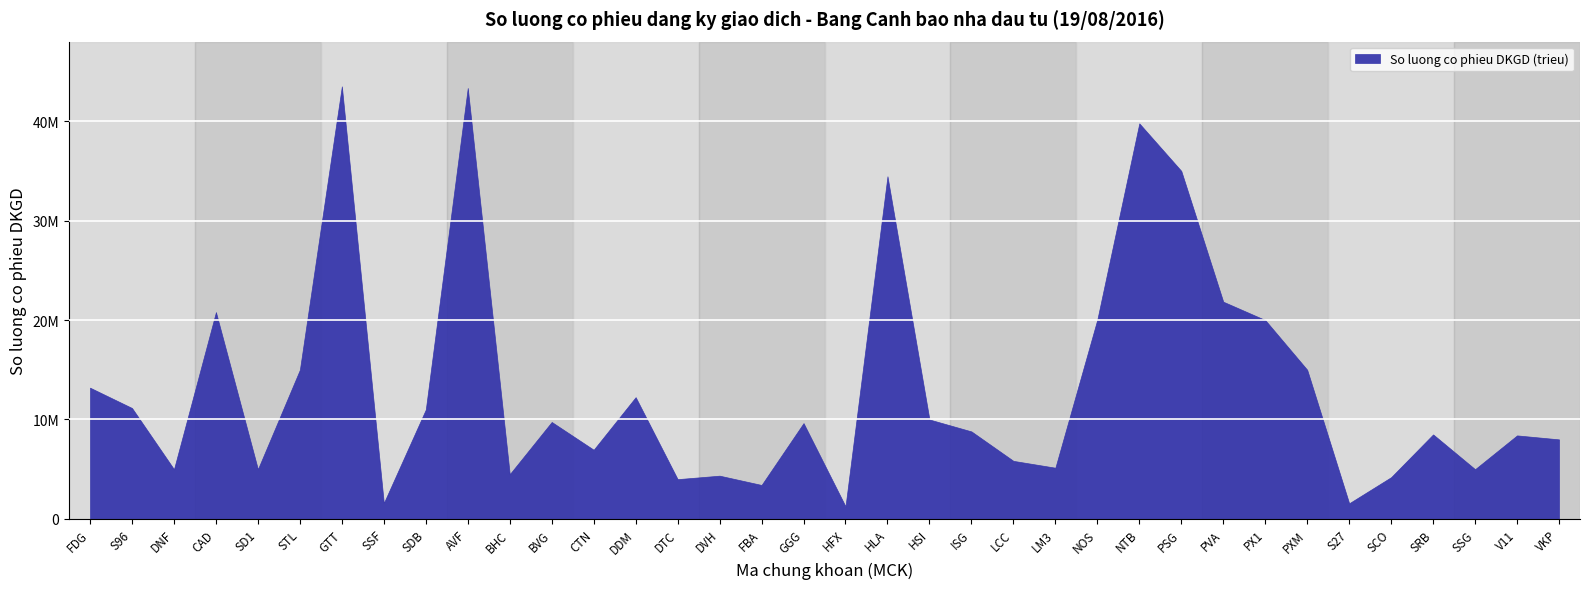

Reading left to right, what are all the values shown in this chart?

FDG=13200000	S96=11155532	DNF=5000000	CAD=20799927	SD1=5000000	STL=15000000	GTT=43503000	SSF=1600000	SDB=11000000	AVF=43338000	BHC=4500000	BVG=9750948	CTN=6958345	DDM=12244495	DTC=4000000	DVH=4350000	FBA=3414900	GGG=9635456	HFX=1270000	HLA=34459293	HSI=10000000	ISG=8800000	LCC=5838999	LM3=5150000	NOS=20056000	NTB=39779577	PSG=35000000	PVA=21846000	PX1=20000000	PXM=15000000	S27=1572833	SCO=4200000	SRB=8500000	SSG=5000000	V11=8399889	VKP=8000000